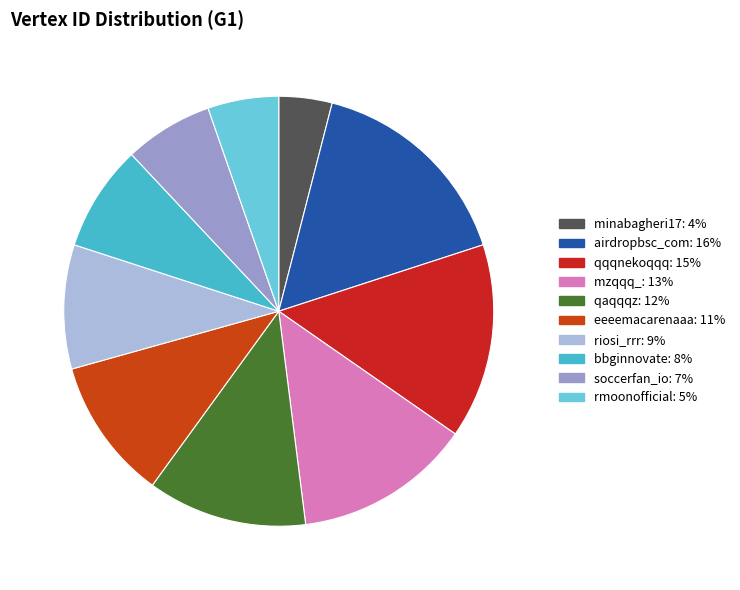

Rank the categories by value from highest to lowest.

airdropbsc_com, qqqnekoqqq, mzqqq_, qaqqqz, eeeemacarenaaa, riosi_rrr, bbginnovate, soccerfan_io, rmoonofficial, minabagheri17